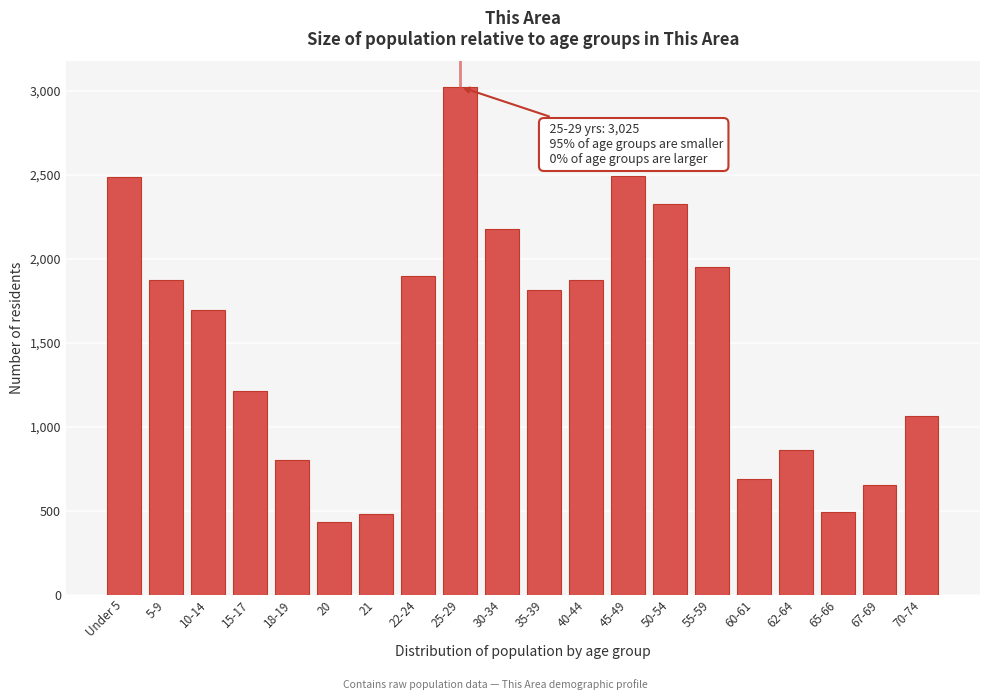

What is the change in value from 55-59 to 62-64?

-1089